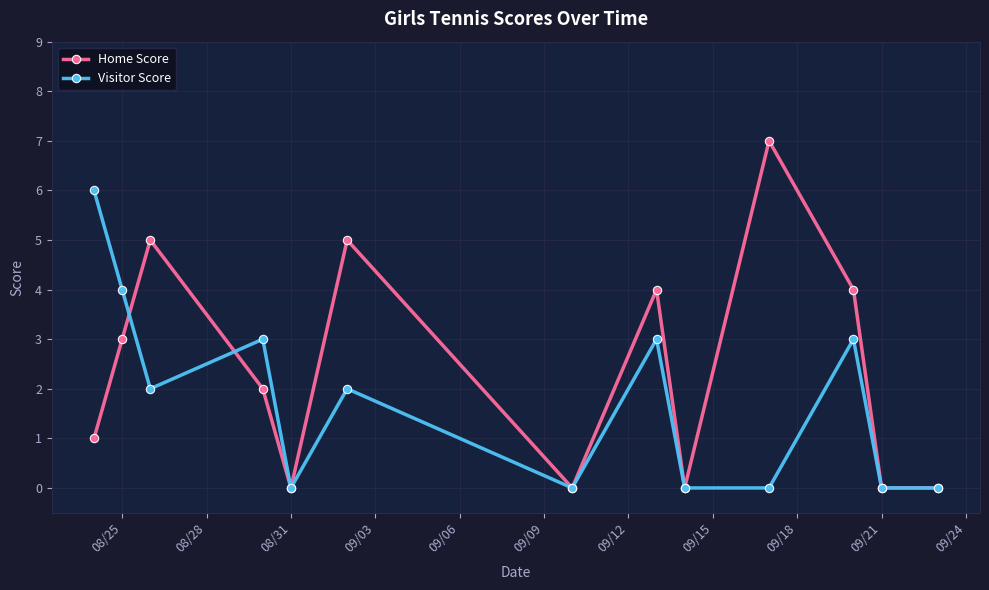

What is the sum of all Home Score values?

31